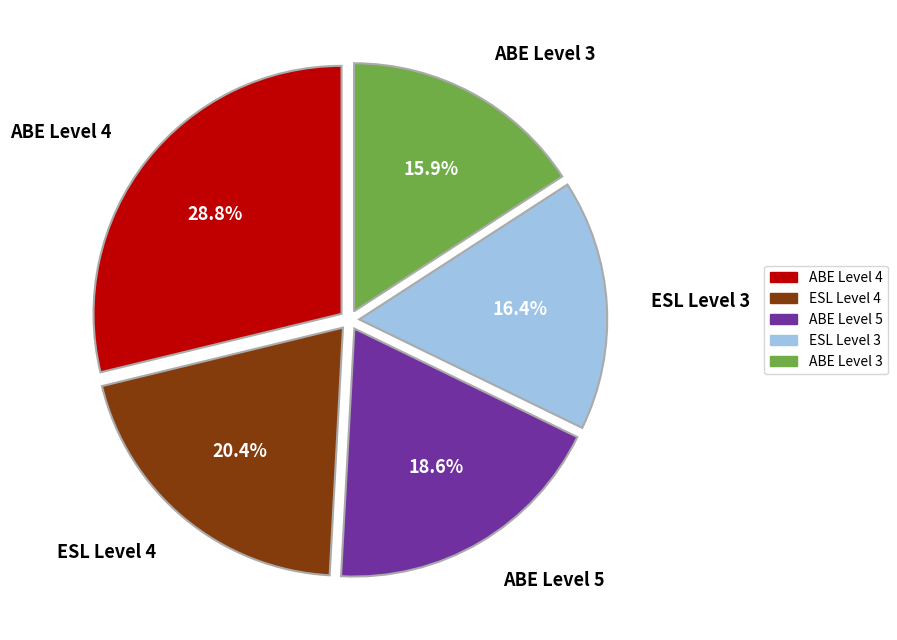

Is there any slice that represents more than half of the pie?

No